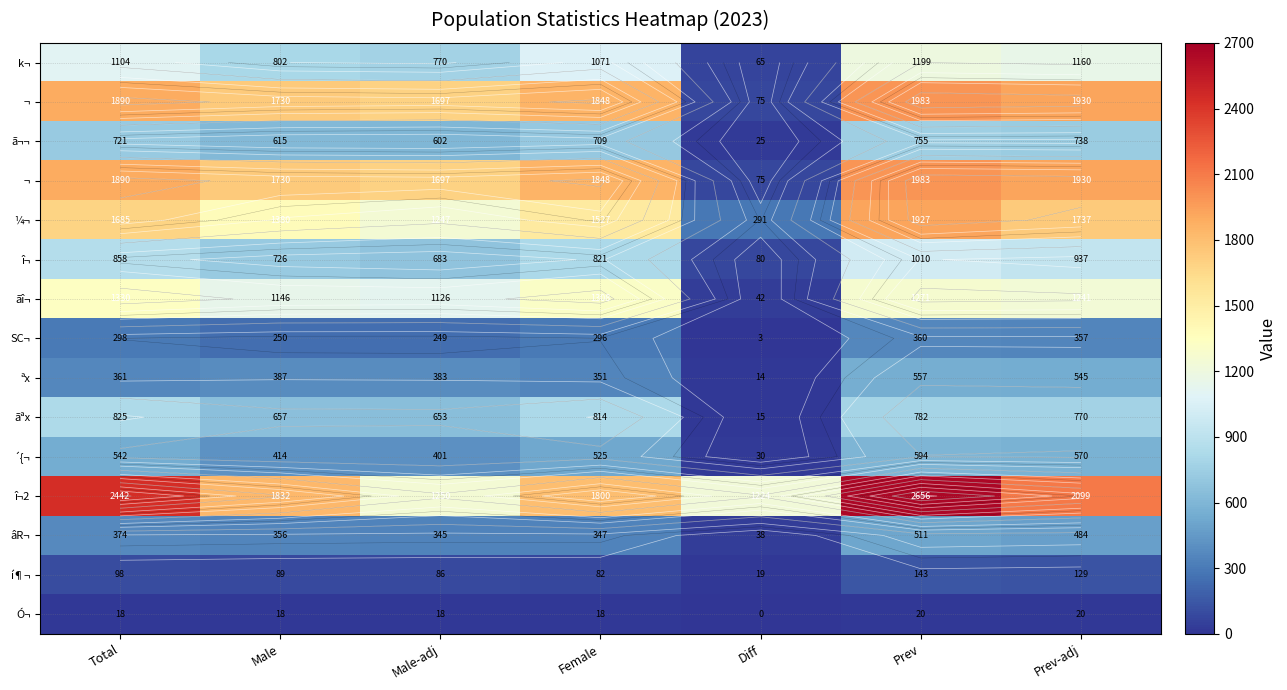

At how many categories does at least one series exceed 567?

7